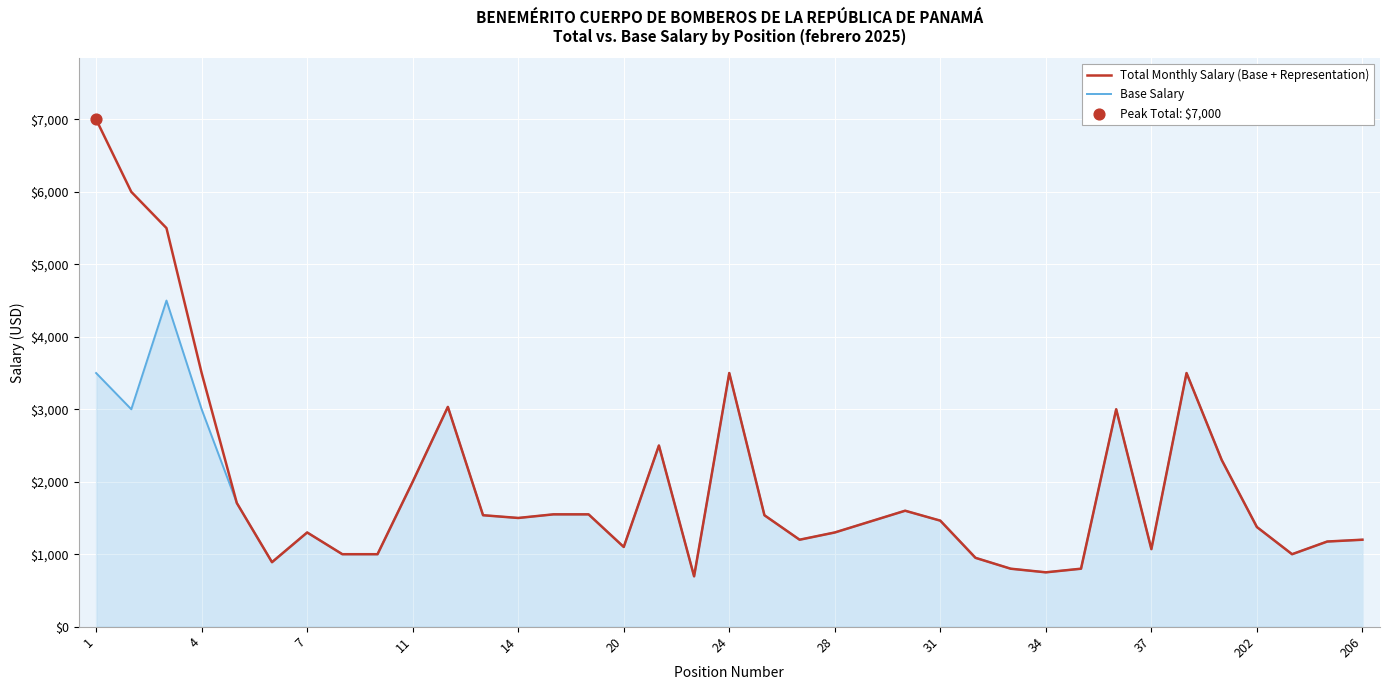

Which series has the largest total across all categories?

Total Monthly Salary (Base + Representation)